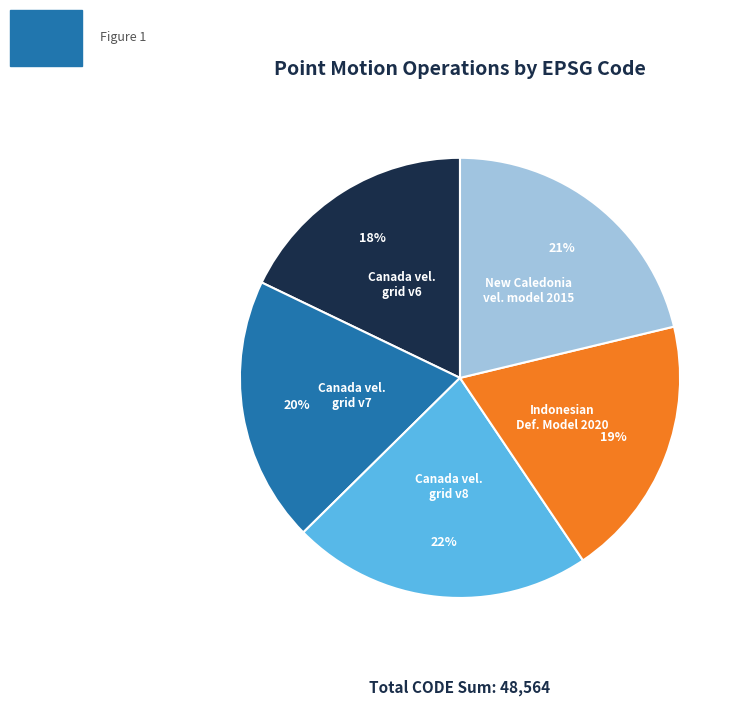

To the nearest percent, what is the difference between the largest and smallest slice percentages?

4%